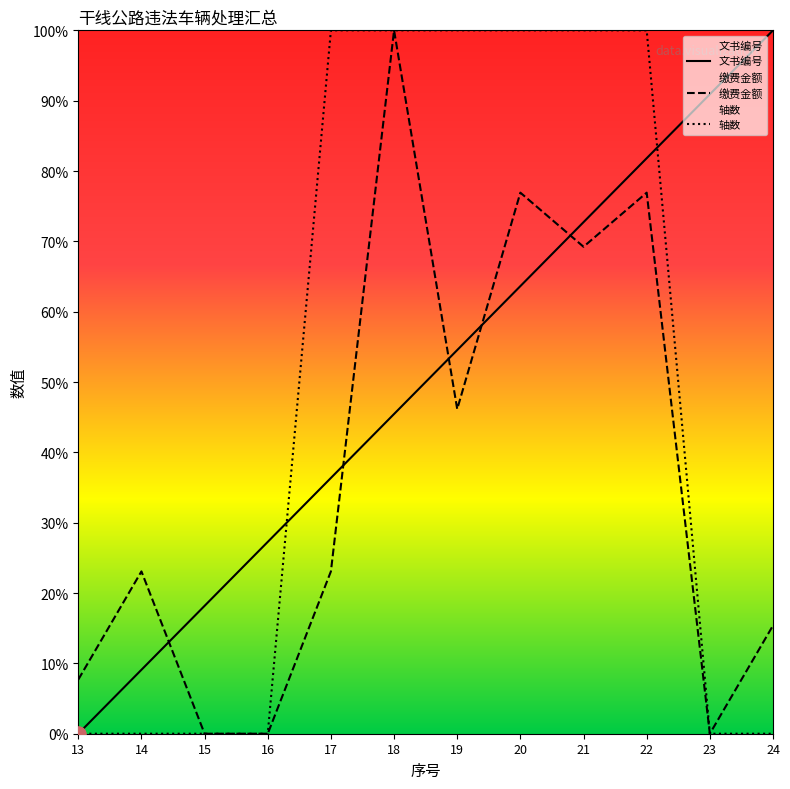

Which series has the largest Y range (max minus min)?

文书编号